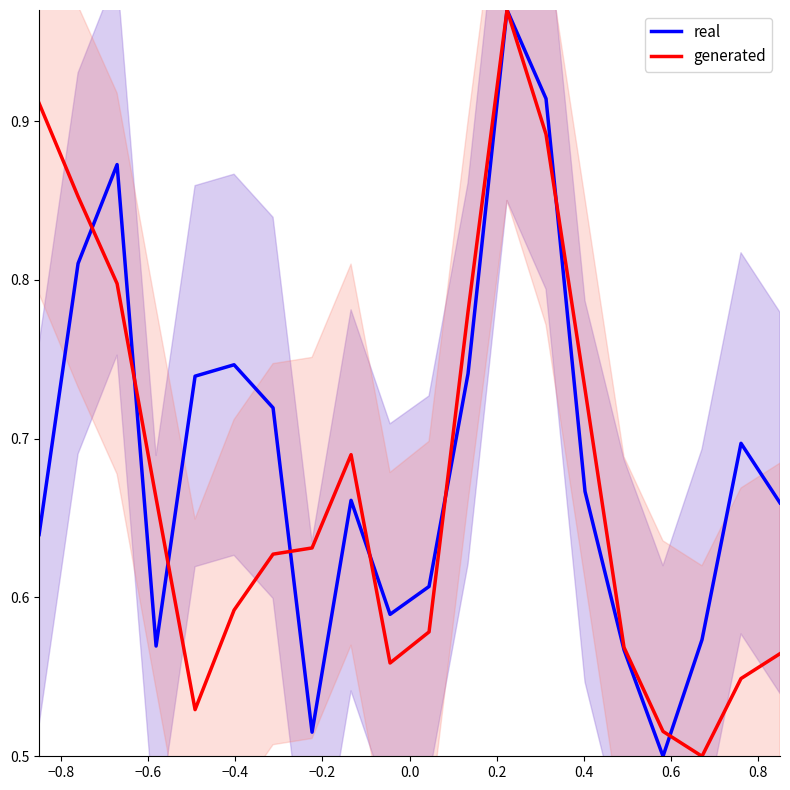

How many intersections are there between real and generated?

8